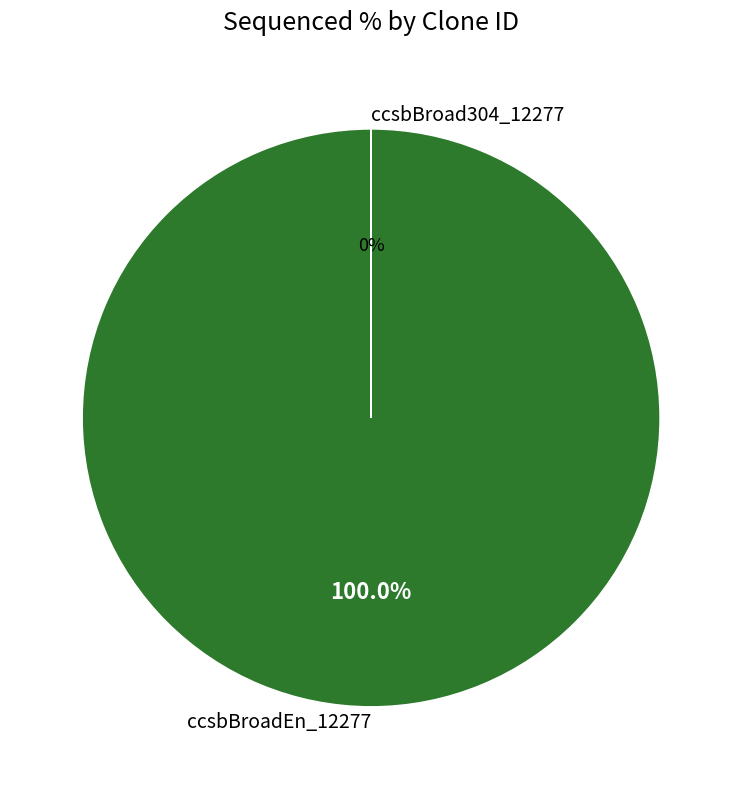

Which category accounts for the majority?

ccsbBroadEn_12277